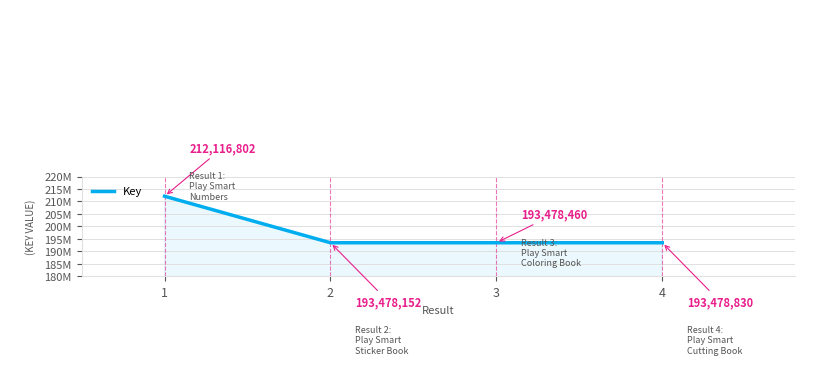

Does the chart have visible grid lines?

Yes